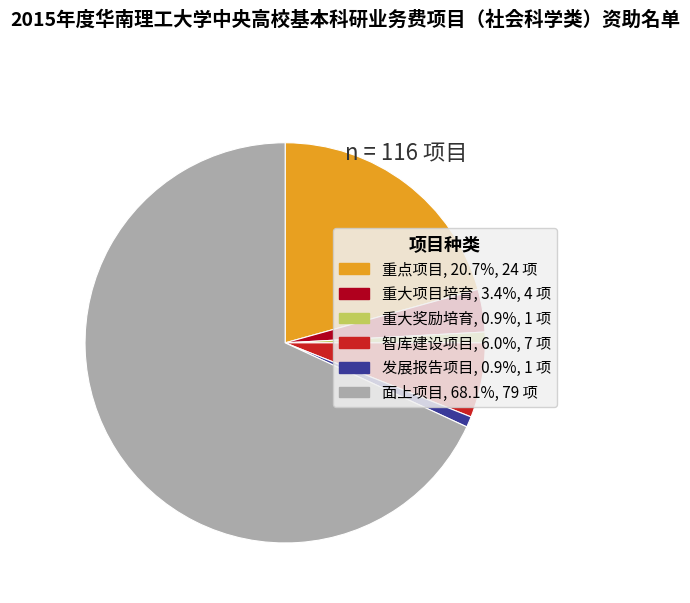

Which slice is the largest?

面上项目